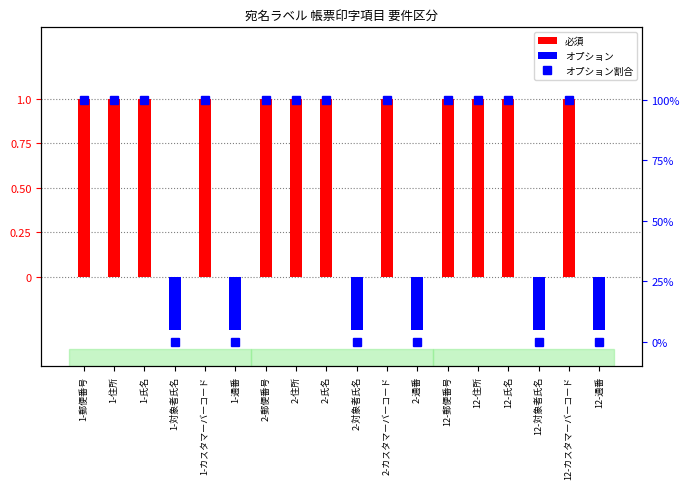

At which category does the chart reach its peak across all series?

1-郵便番号